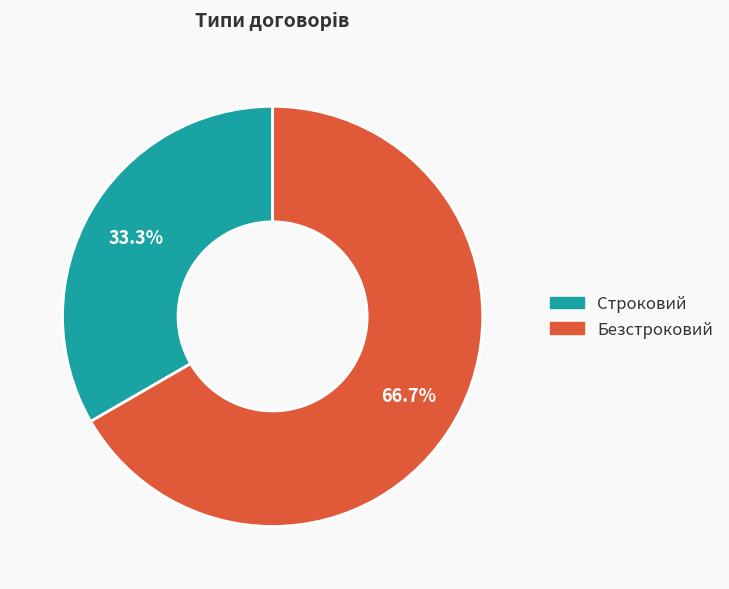

How much of the chart is everything except Строковий?

66.7%